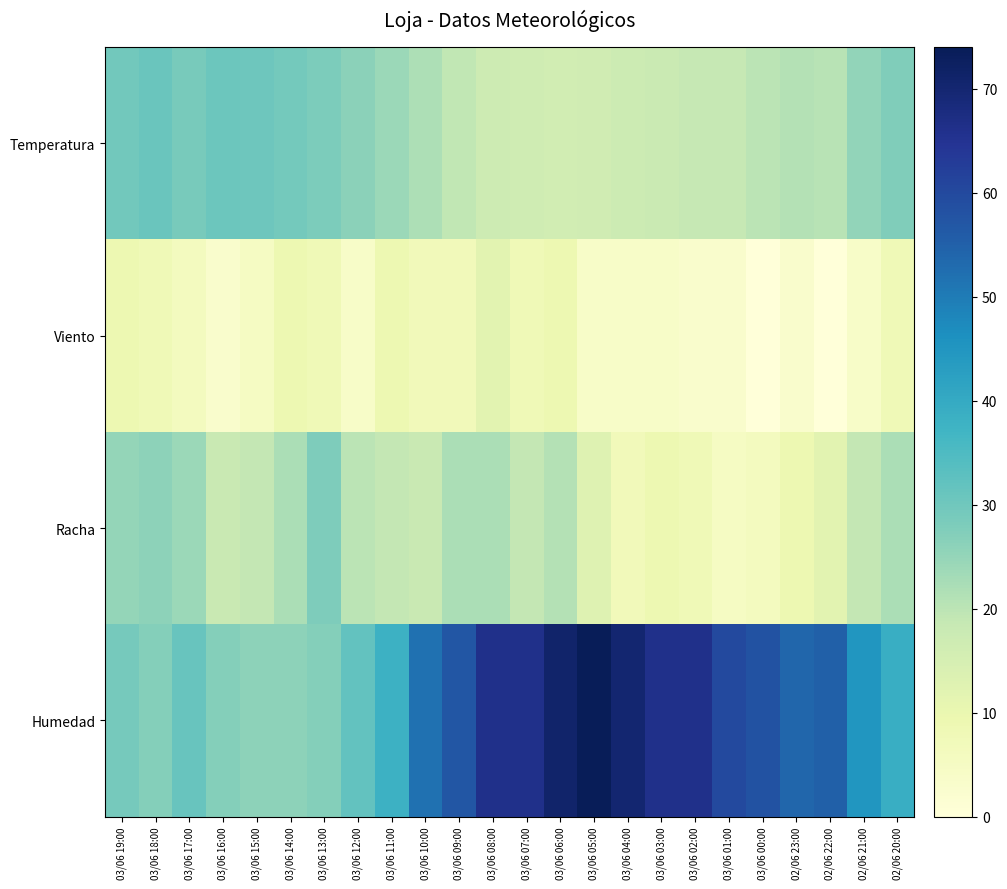

Which has a higher value, 03/06 03:00 or 03/06 18:00?

03/06 18:00